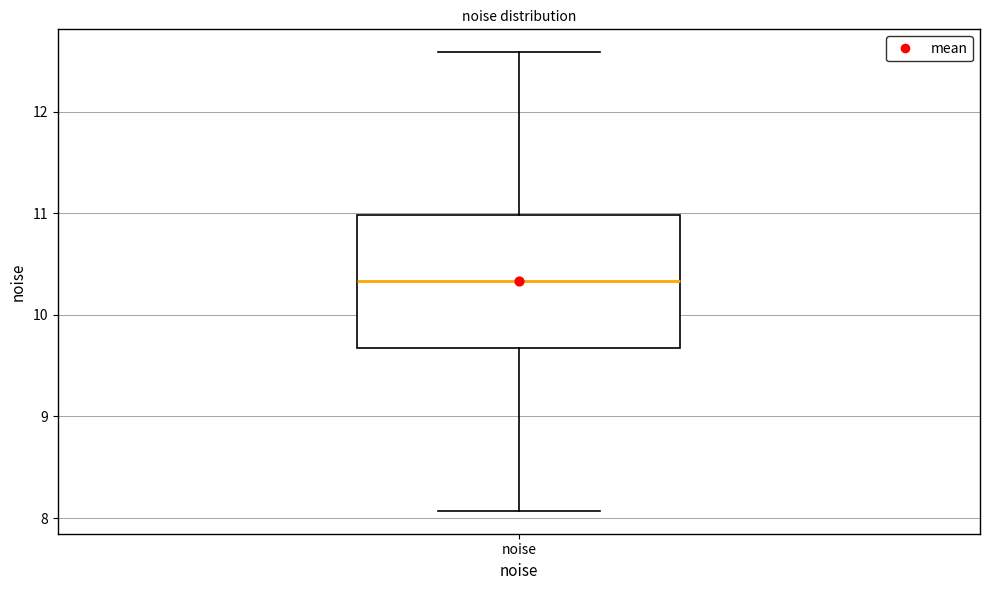

Read this box plot against the y-axis: the position of the median line, the range covered by the box, and the ends of both whiskers. The values are not printed on the chart, so give them approximately, as read against the axis.

median 10.3, box 9.7 to 11.0, whiskers 8.1 to 12.6